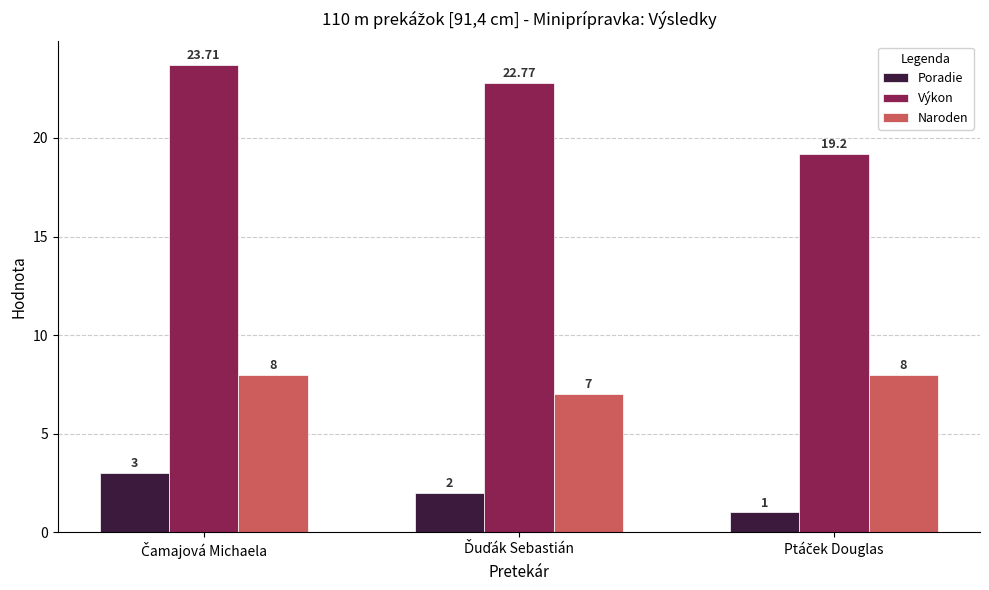

At how many categories does at least one series exceed 16?

3